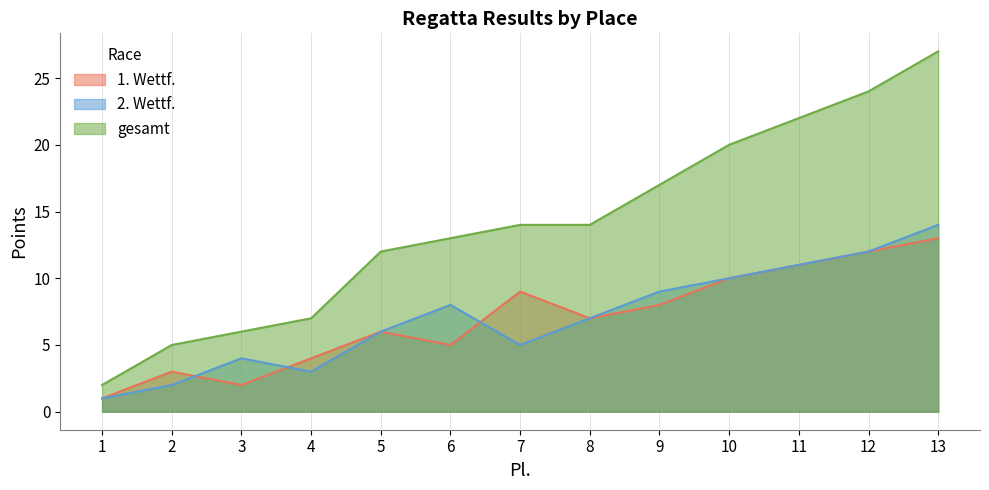

At how many categories does at least one series exceed 15?

5